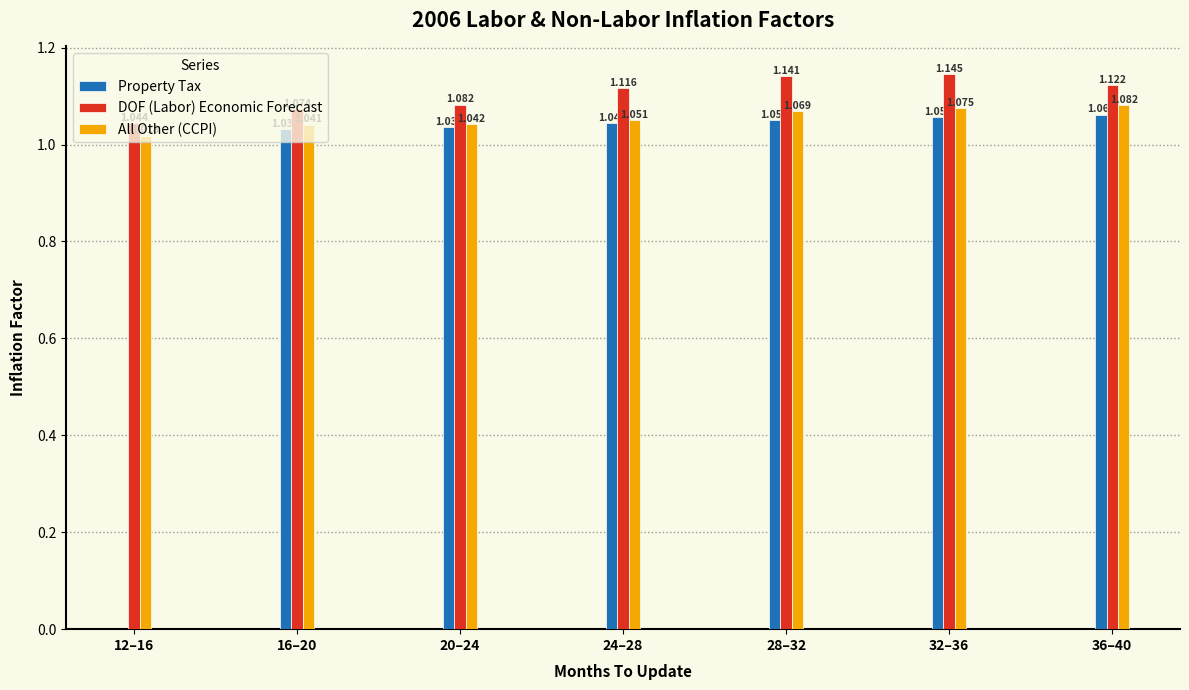

Is the value of All Other (CCPI) at 36–40 greater than the value of Property Tax at 12–16?

Yes